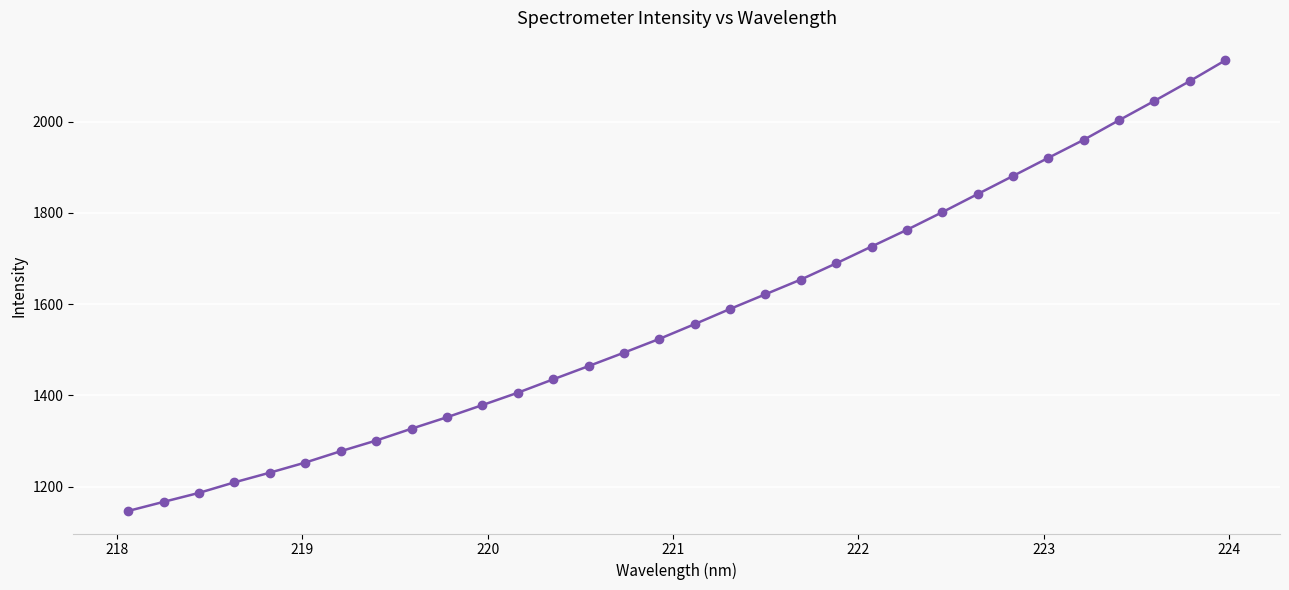

What is the sum of all values?

50422.0